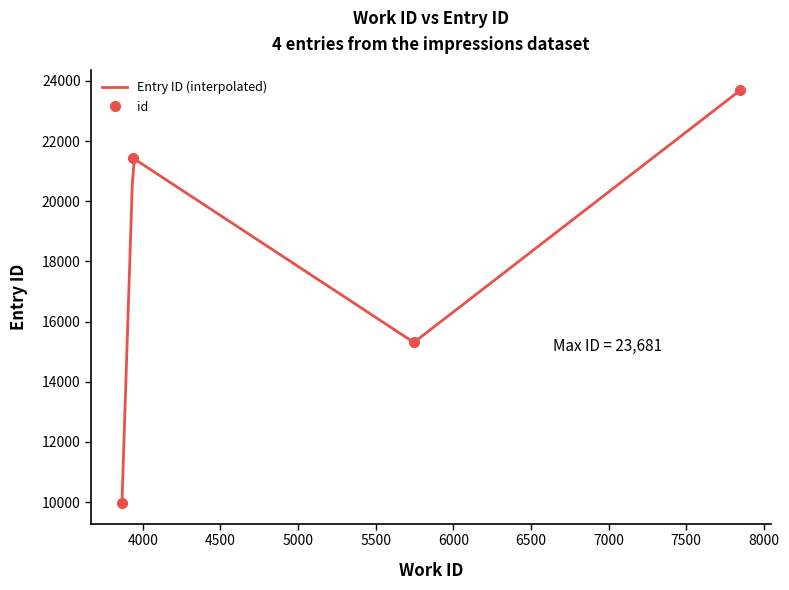

What is the difference between the maximum and minimum values?

13715